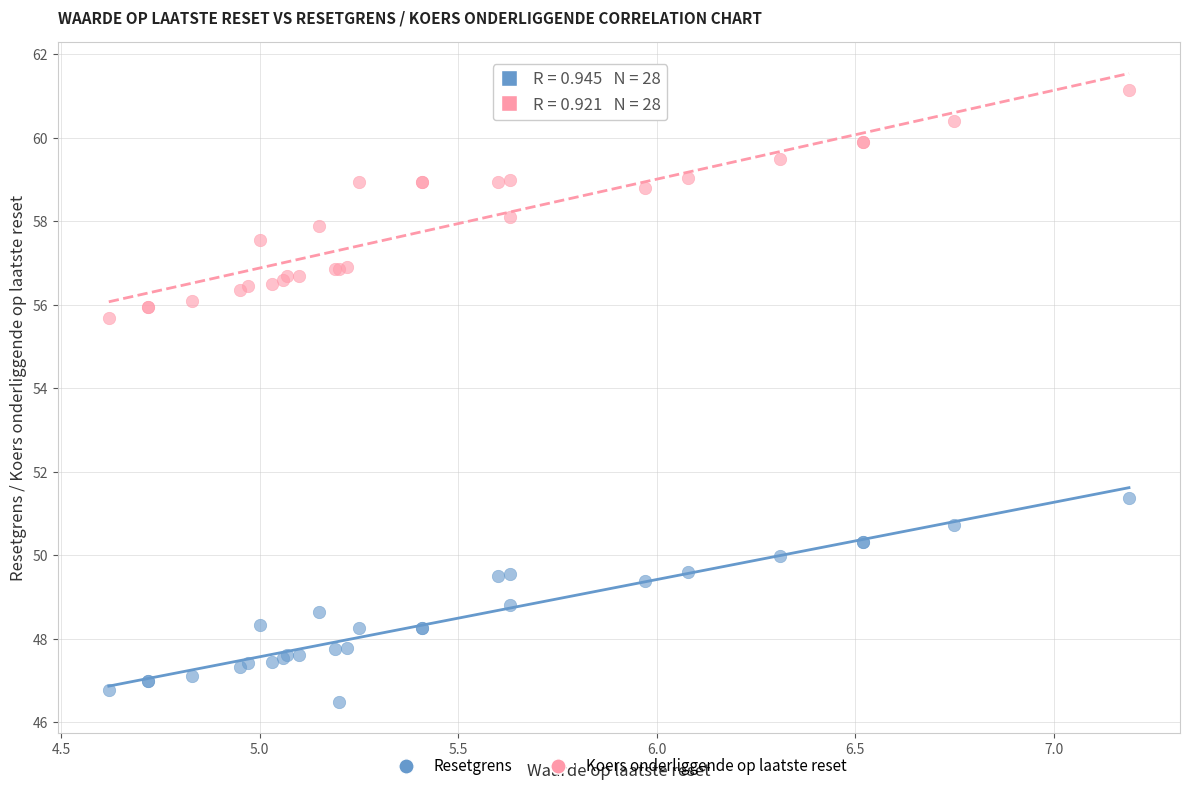

Which series contains the lowest Y value?

Resetgrens